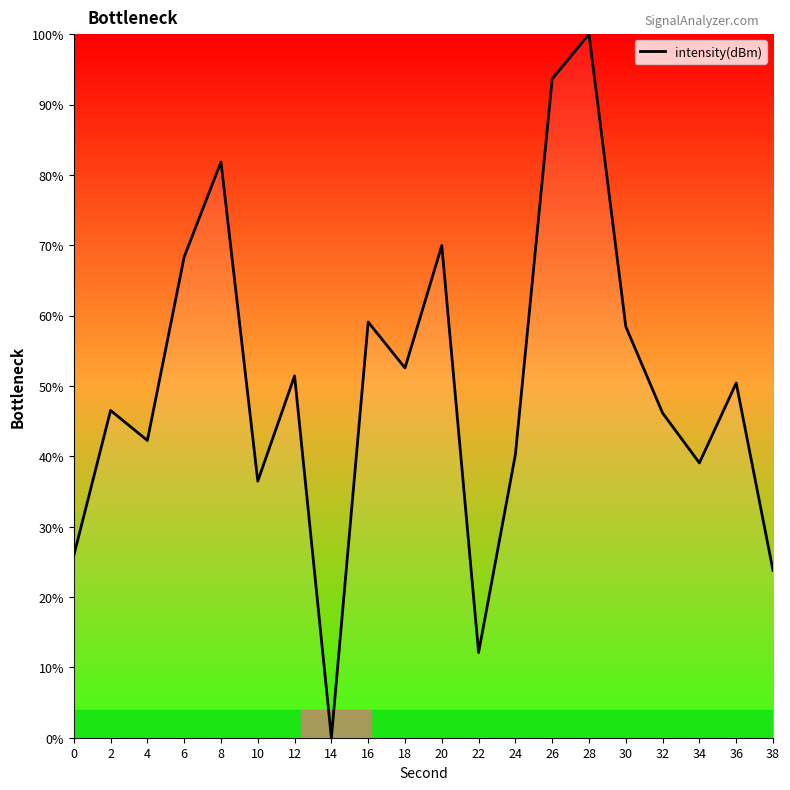

How many values are above zero?

19